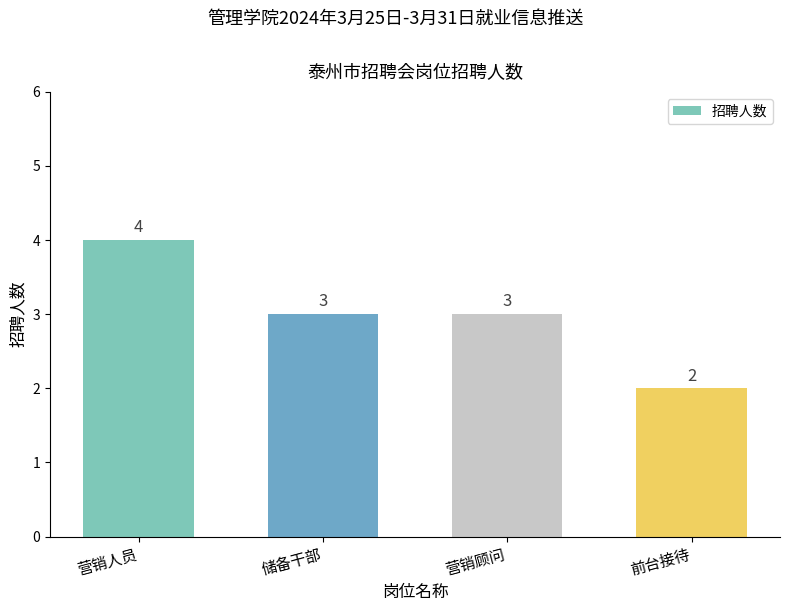

What is the ratio of the value at 营销人员 to the value at 前台接待?

2.0